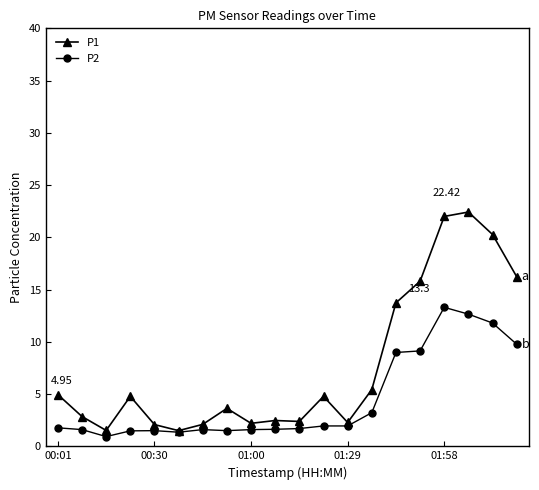

Which series has the largest range (max minus min)?

P1